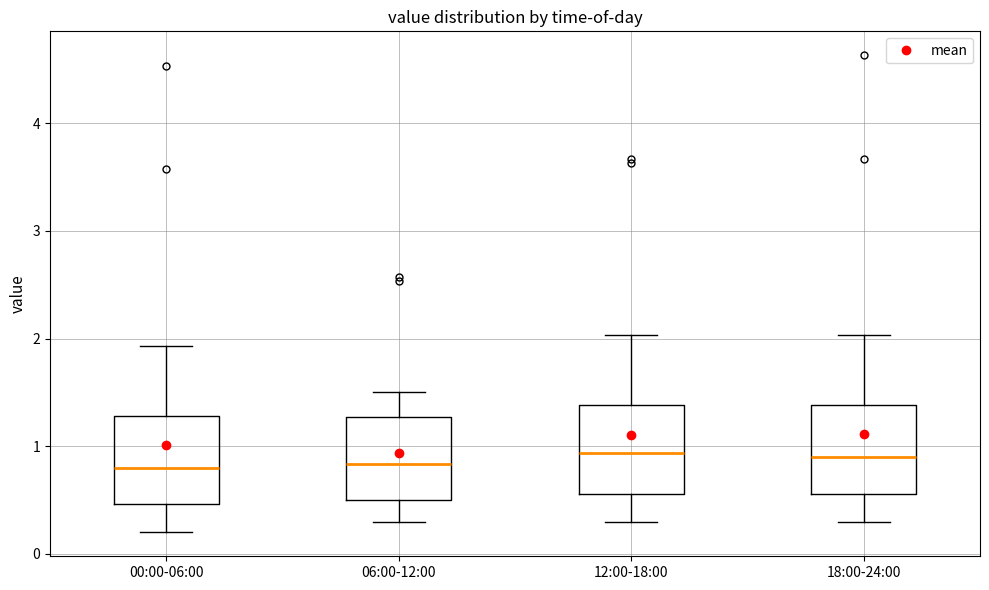

Where does the upper whisker of the box for 00:00-06:00 end on the y-axis? The values are not printed on the chart, so give them approximately, as read against the axis.

1.9